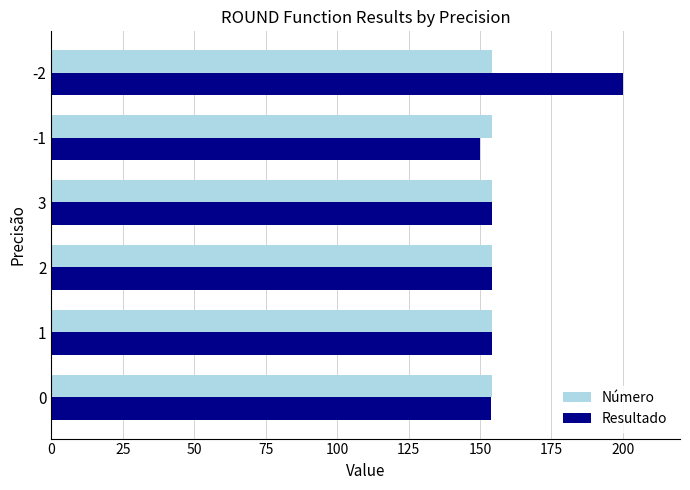

What are all the series names shown in the legend?

Número, Resultado